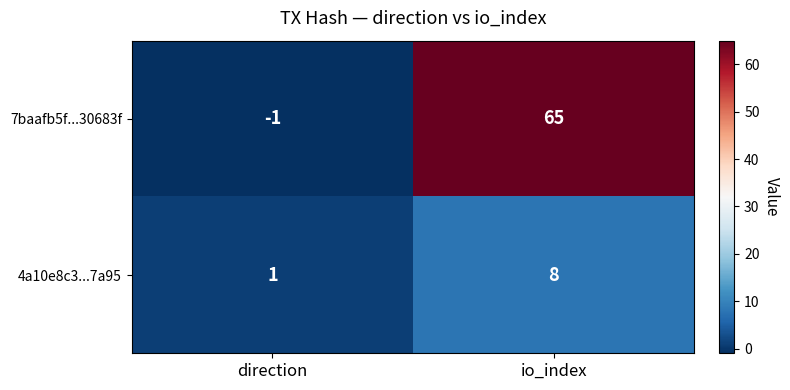

Reading left to right, what are all the values shown in this chart?

7baafb5f...30683f: direction=-1	io_index=65
4a10e8c3...7a95: direction=1	io_index=8